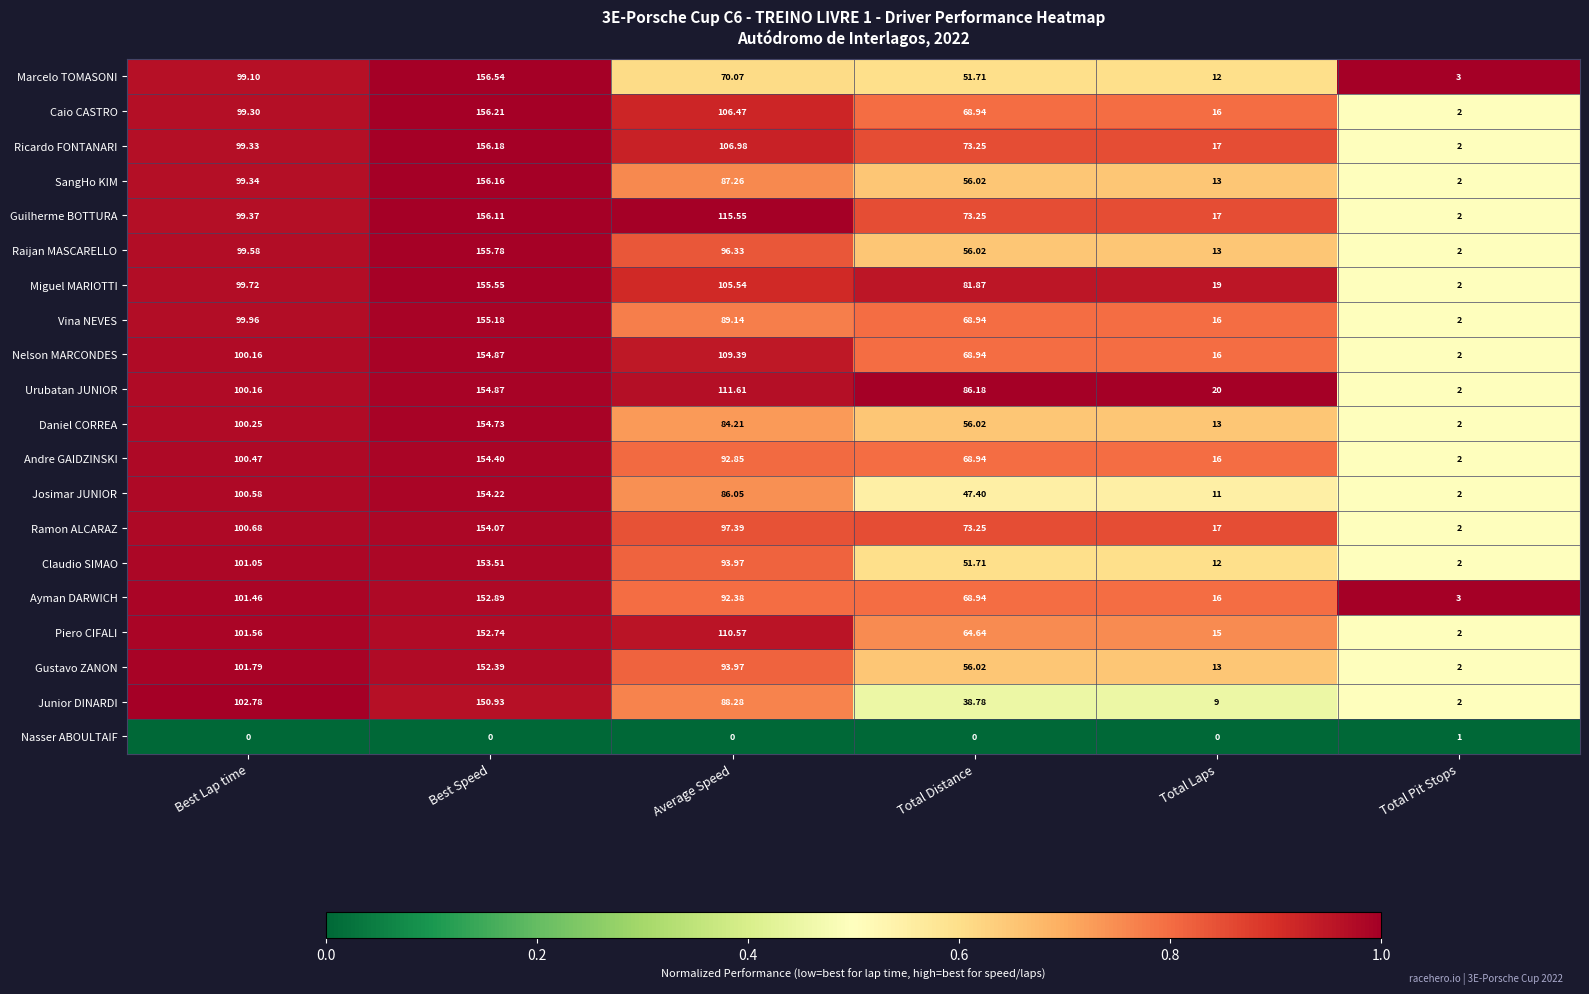

At which label is Caio CASTRO closest to 79?

Total Distance